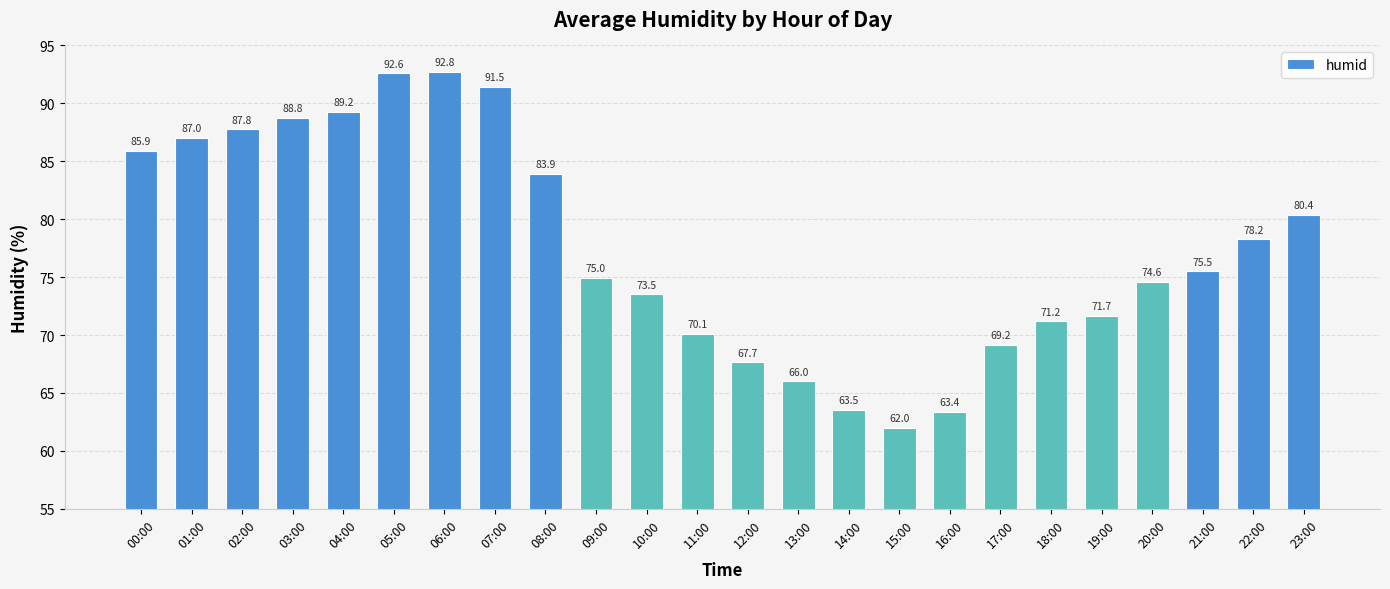

What position from the left is 20:00?

21